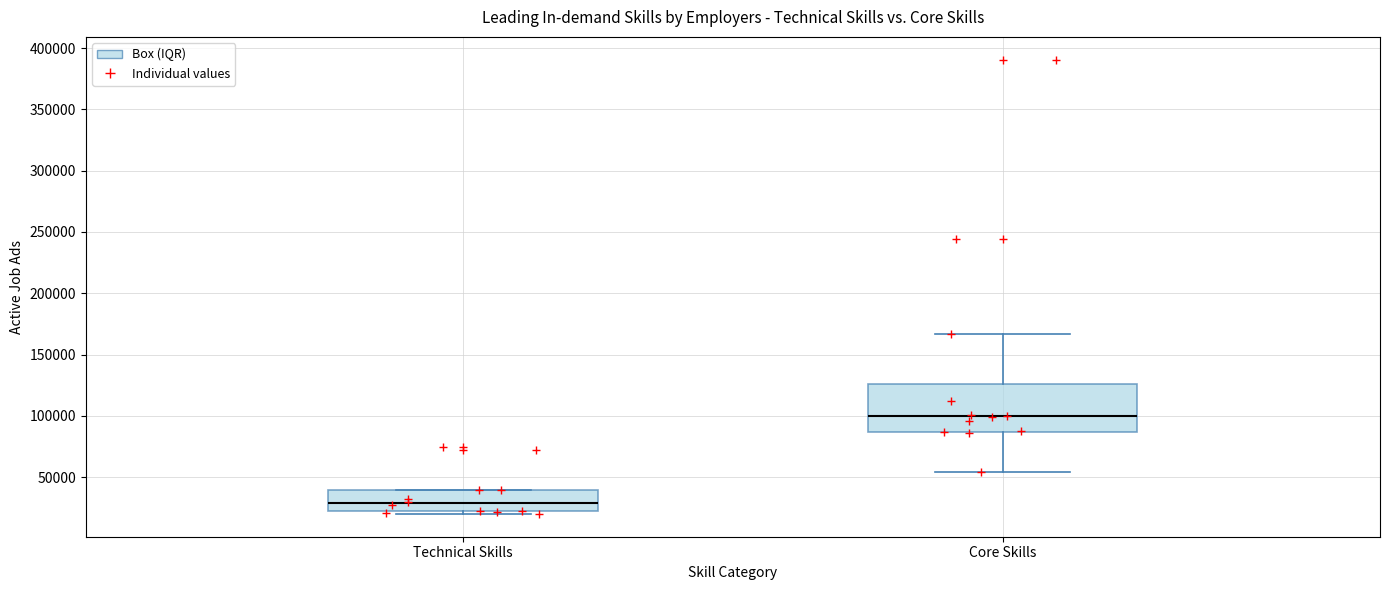

Reading left to right, transcribe this box plot: for each box, give where its median line is, the range the box spans, and where its two whiskers end, as read against the y-axis. The values are not printed on the chart, so give them approximately, as read against the axis.

Technical Skills: median 30000, box 20000 to 40000, whiskers 20000 (just below the box's lower edge) to 40000
Core Skills: median 100000, box 85000 to 125000, whiskers 55000 to 165000